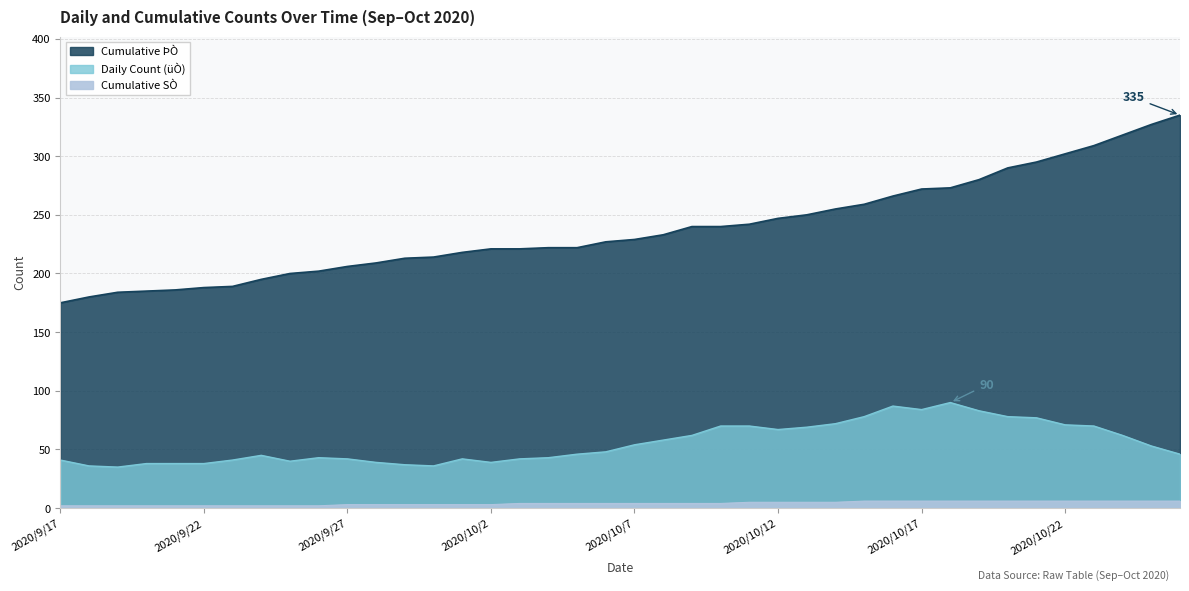

Which series has the largest total across all categories?

Cumulative ÞÒ